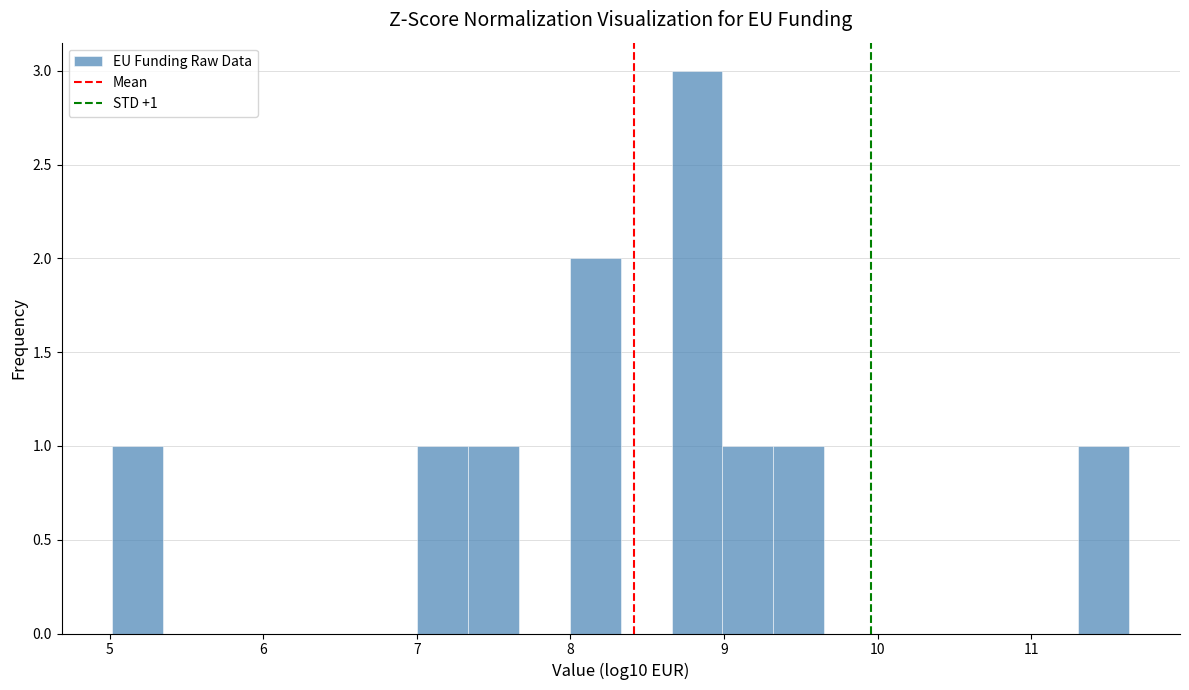

Read against the x-axis, roughly where is the centre of the tallest bar?

8.8